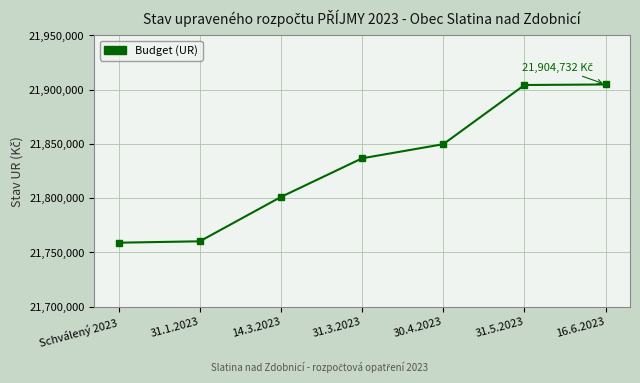

The value at 16.6.2023 is 38618585. True or false?

False